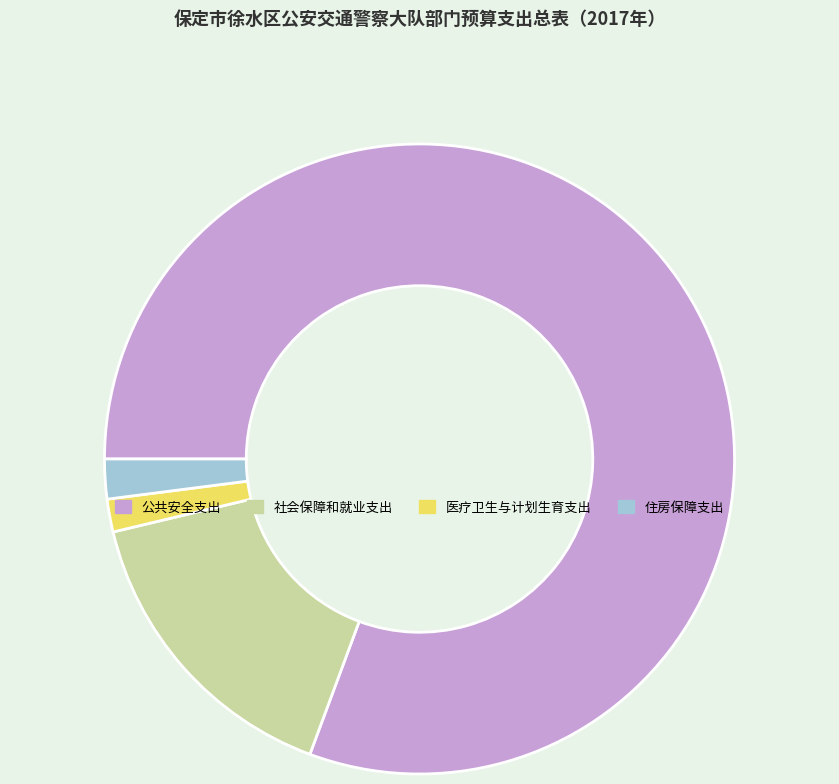

How many slices are in this pie chart?

4